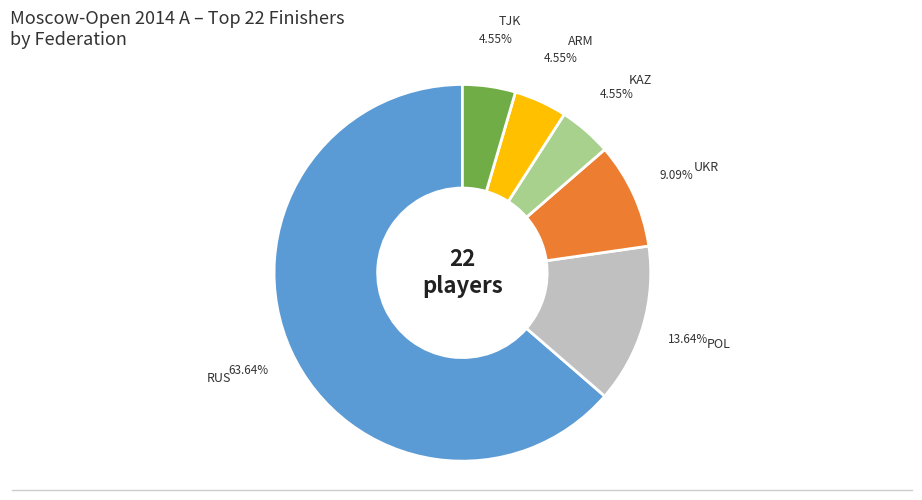

To the nearest percent, what is the average slice percentage?

17%